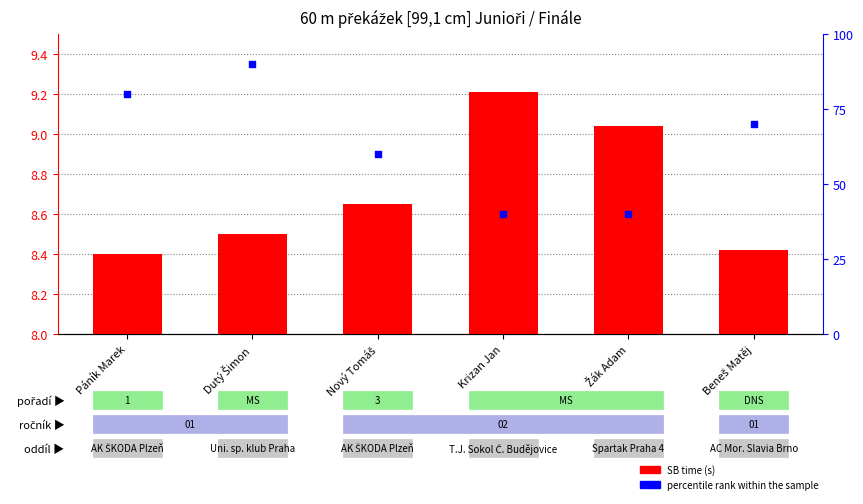

Which series reaches the maximum Y coordinate?

percentile rank within the sample